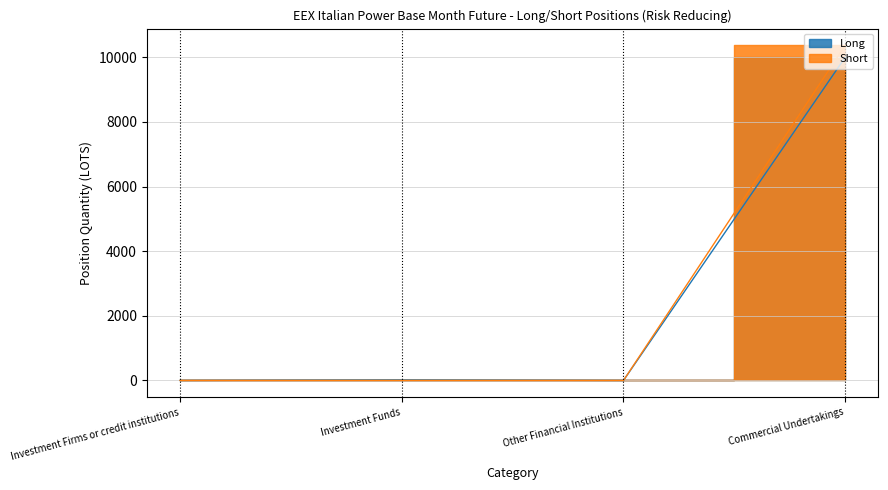

Which category has the lowest value across all series?

Investment Firms or credit institutions